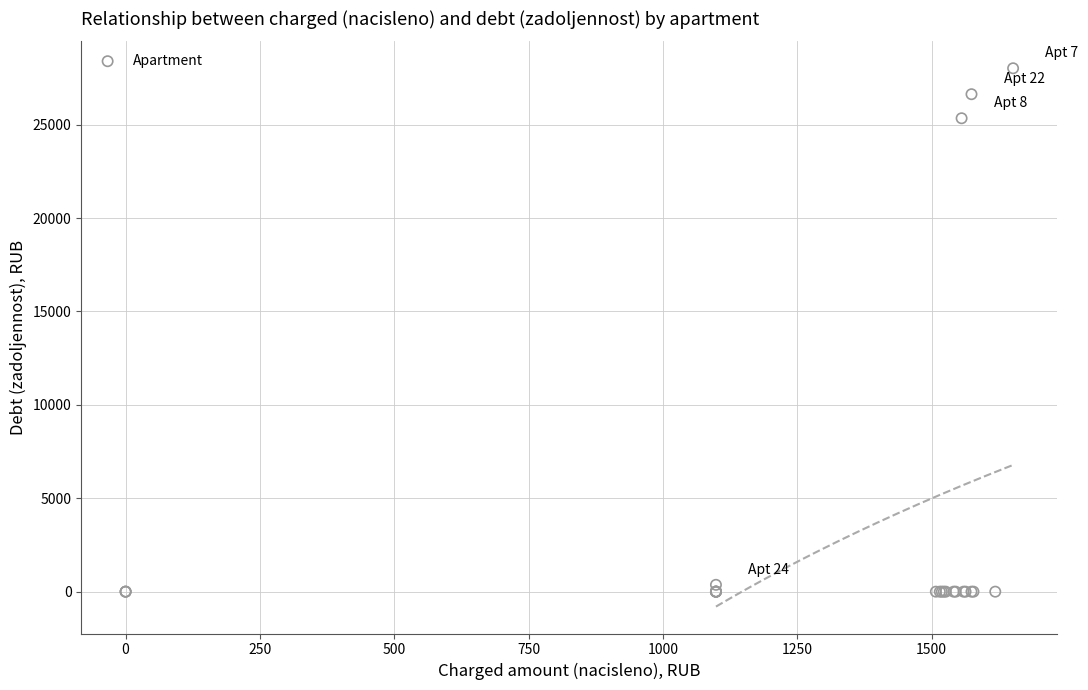

What Y value in the scatter plot is closest to 14011?

25346.0